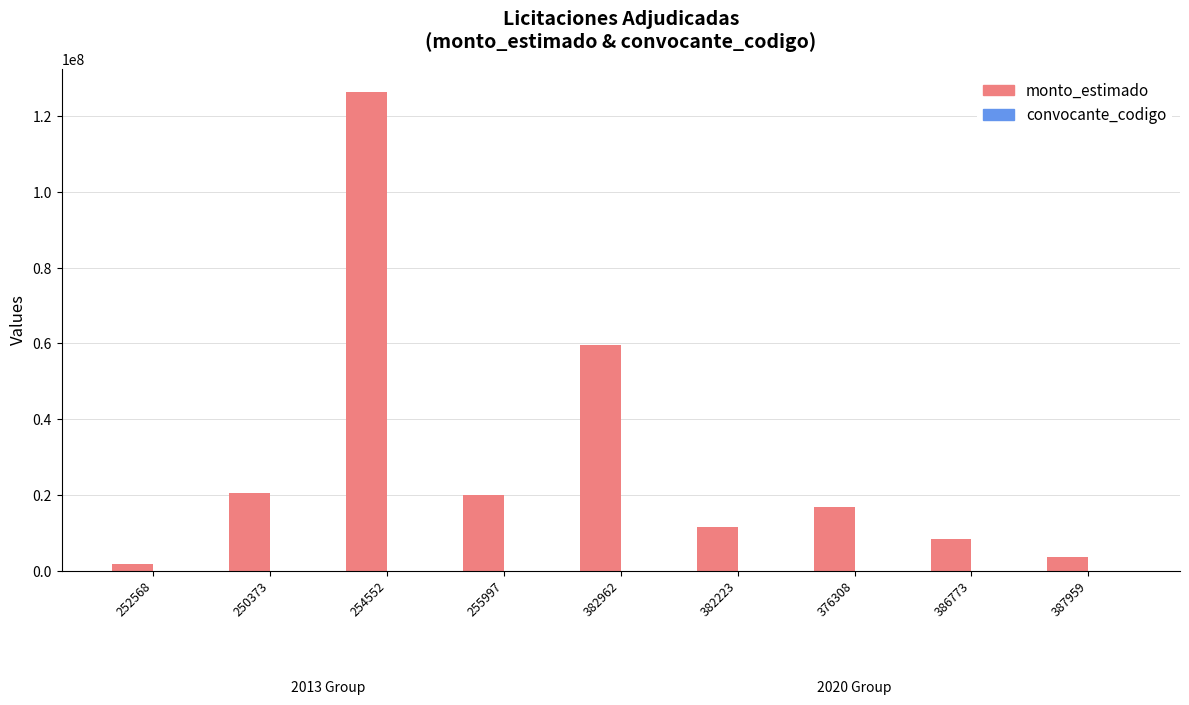

What is the highest value of the monto_estimado series?

126250000